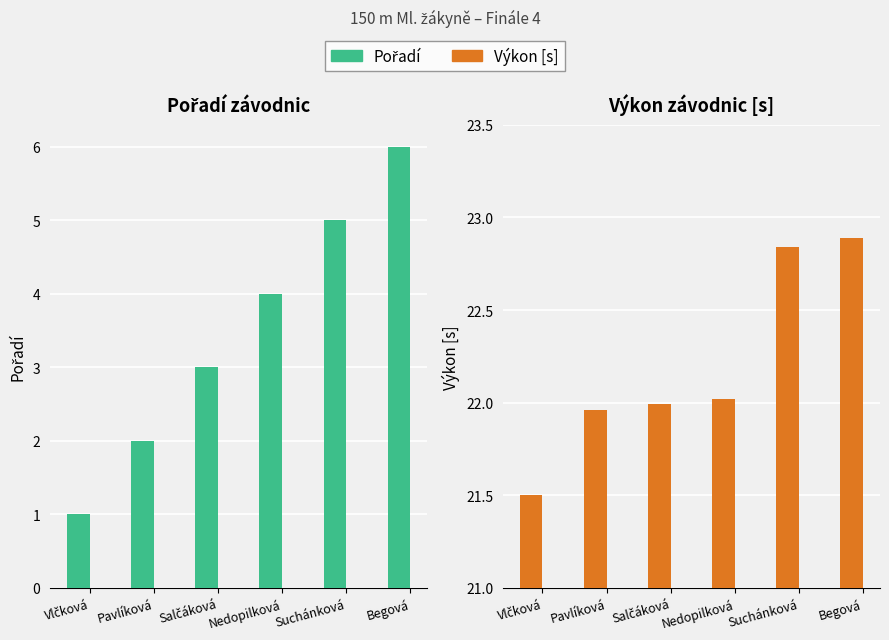

At which label is Výkon closest to 22?

Salčáková